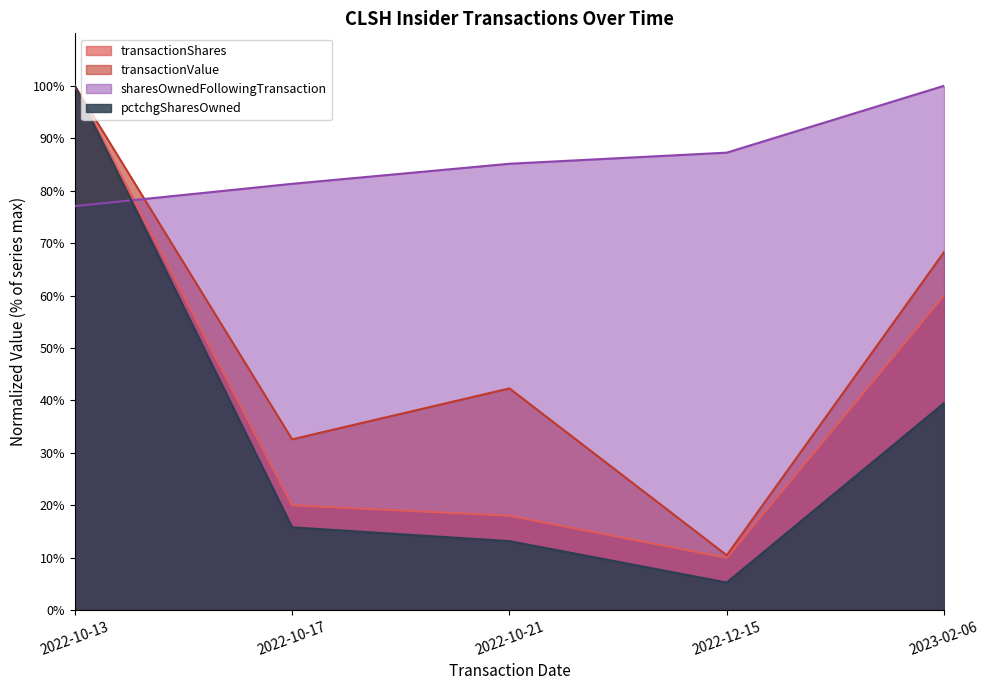

Reading left to right, extract all data points from this chart.

transactionShares: 100.0	20.0	18.0	10.0	60.0
transactionValue: 100.0	32.6	42.3	10.5	68.3
sharesOwnedFollowingTransaction: 77.0	81.3	85.1	87.2	100.0
pctchgSharesOwned: 100.0	15.8	13.2	5.3	39.5